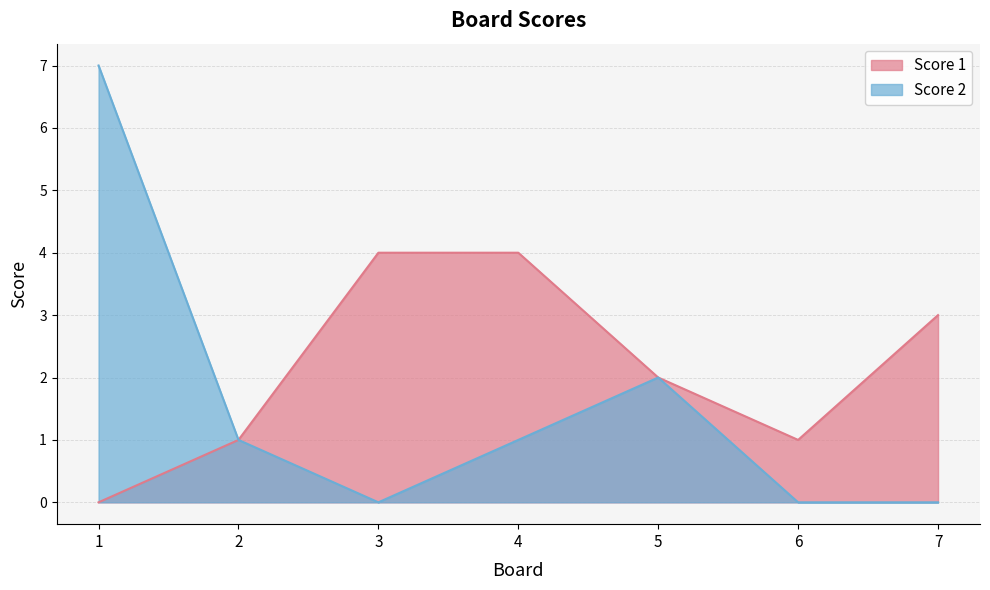

What is the average value of the Score 2 series?

2